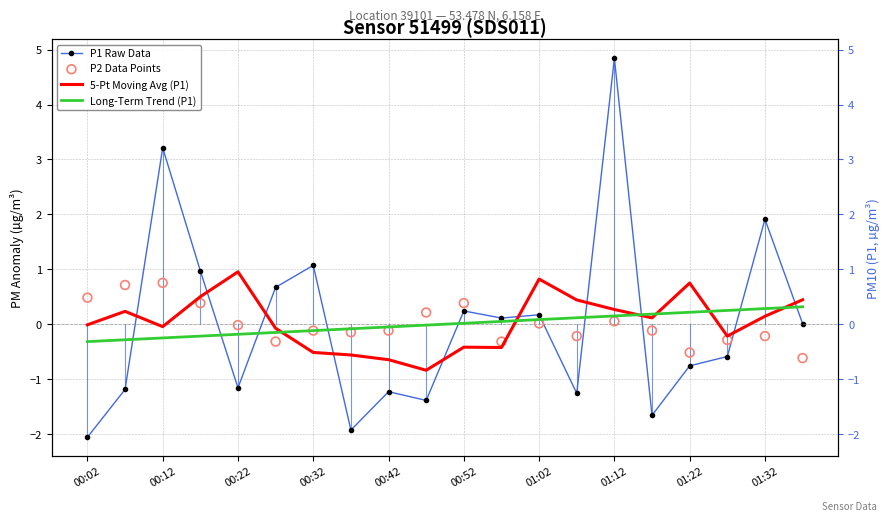

Which series reaches the minimum Y coordinate?

P1 Raw Data